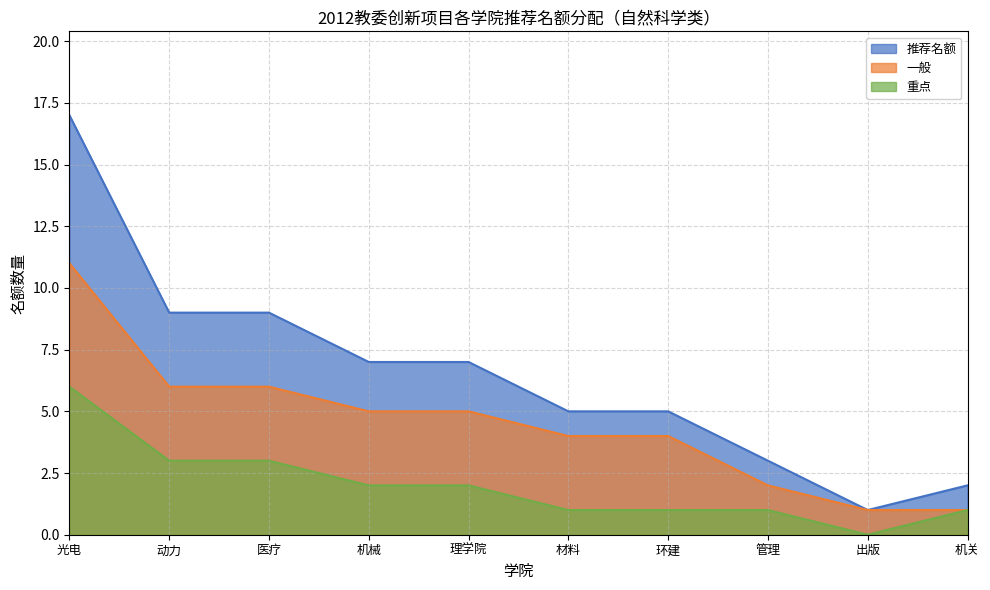

What is the total value across all series at 理学院?

14